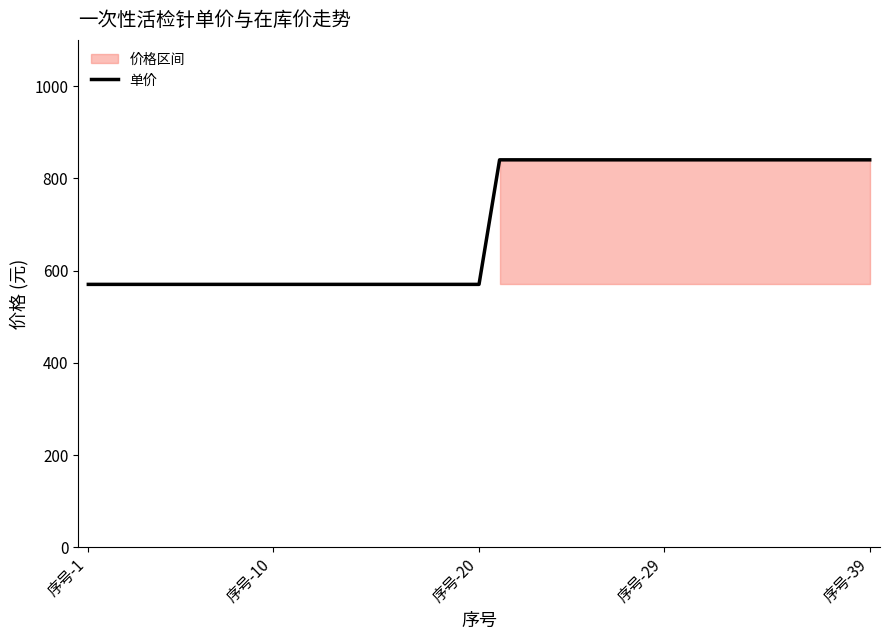

What is the value of the 30th point from the left?

840